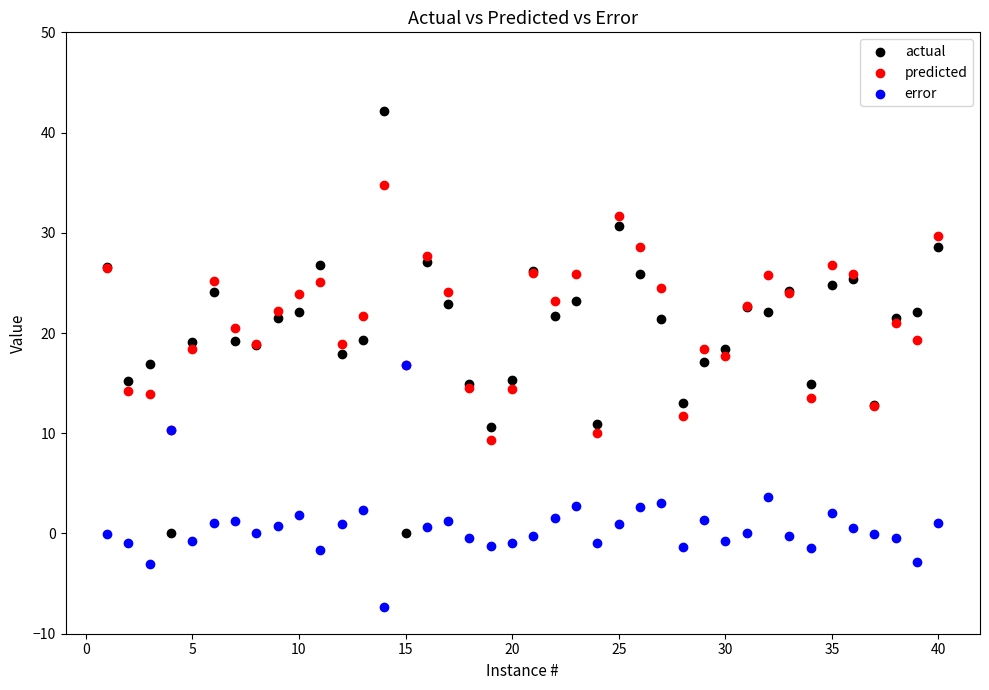

Which series contains the lowest Y value?

error